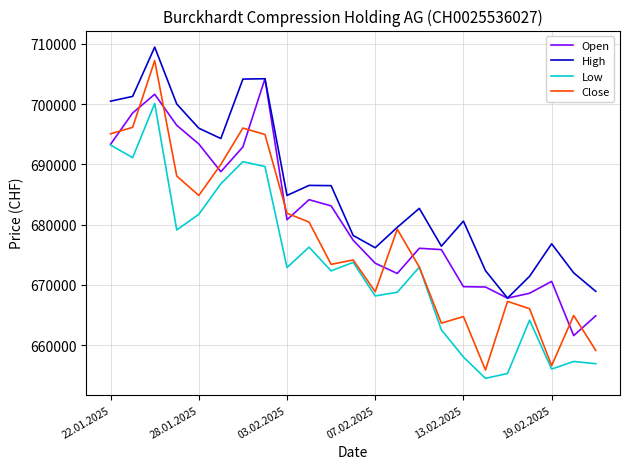

What is the lowest value of the Open series?

661600